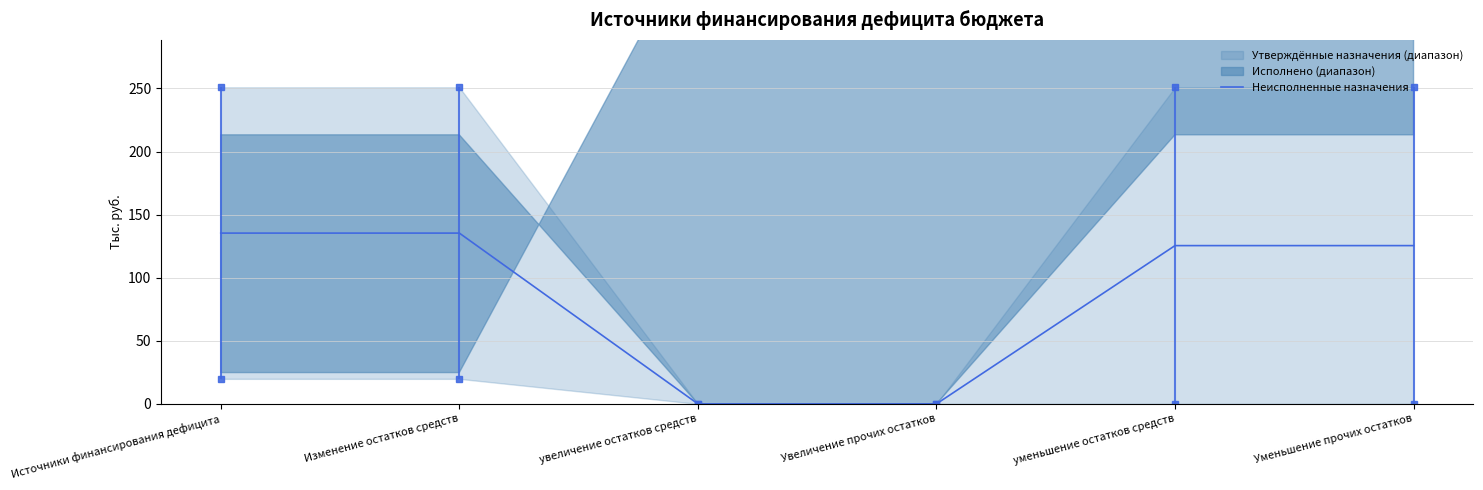

At which category does the chart reach its peak across all series?

Источники финансирования дефицита